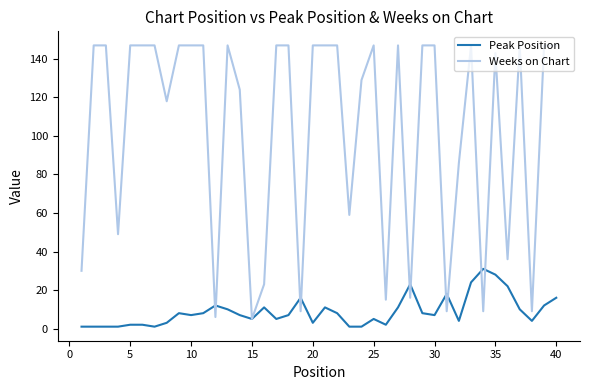

Which series has the largest total across all categories?

Weeks on Chart